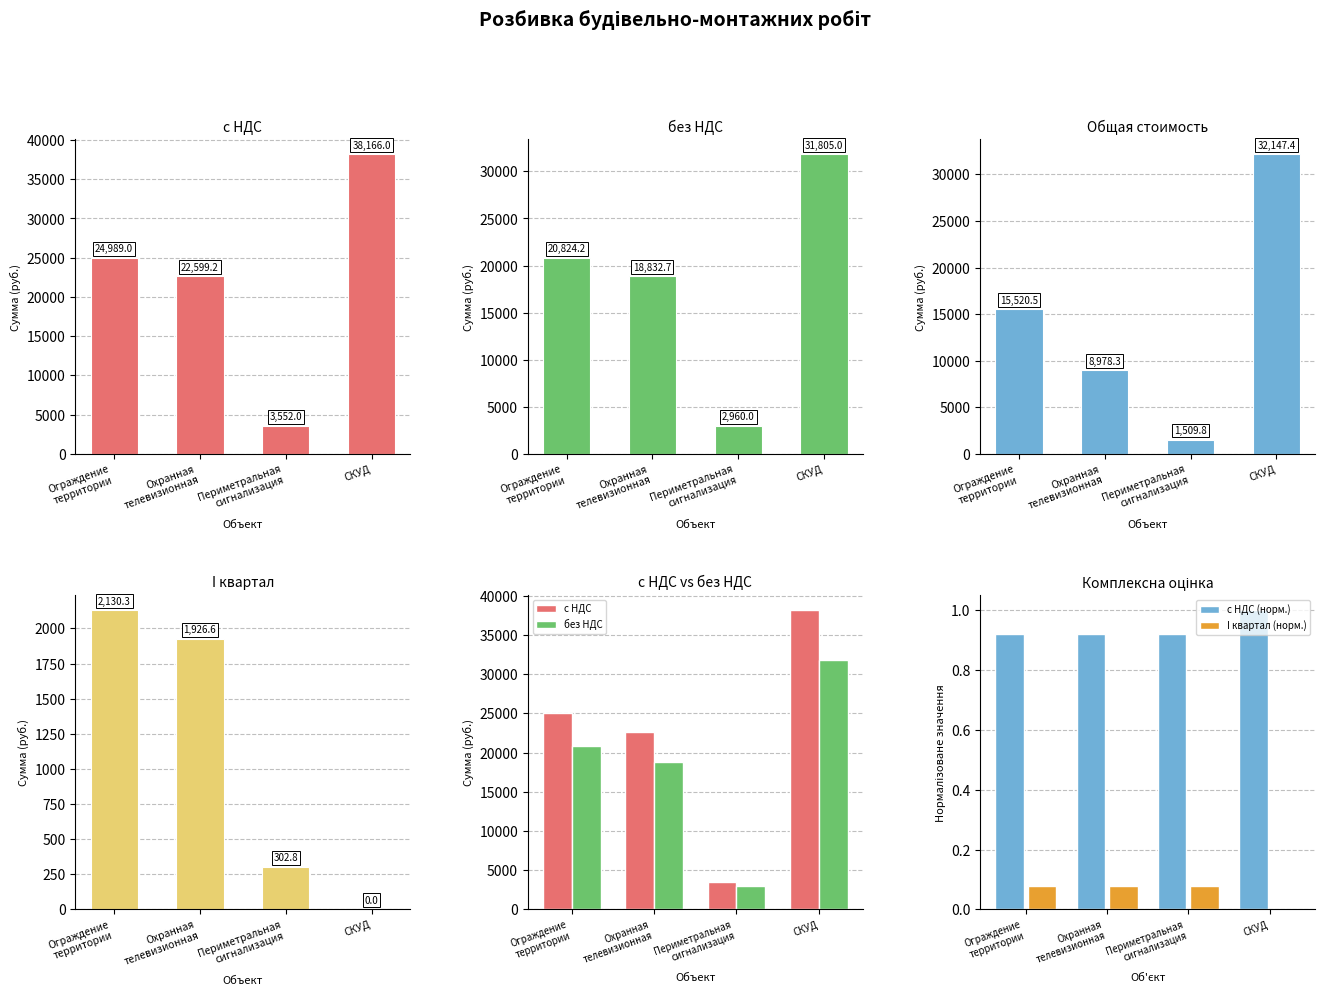

List the labels in order of I квартал value, smallest first.

СКУД, Периметральная
сигнализация, Охранная
телевизионная, Ограждение
территории